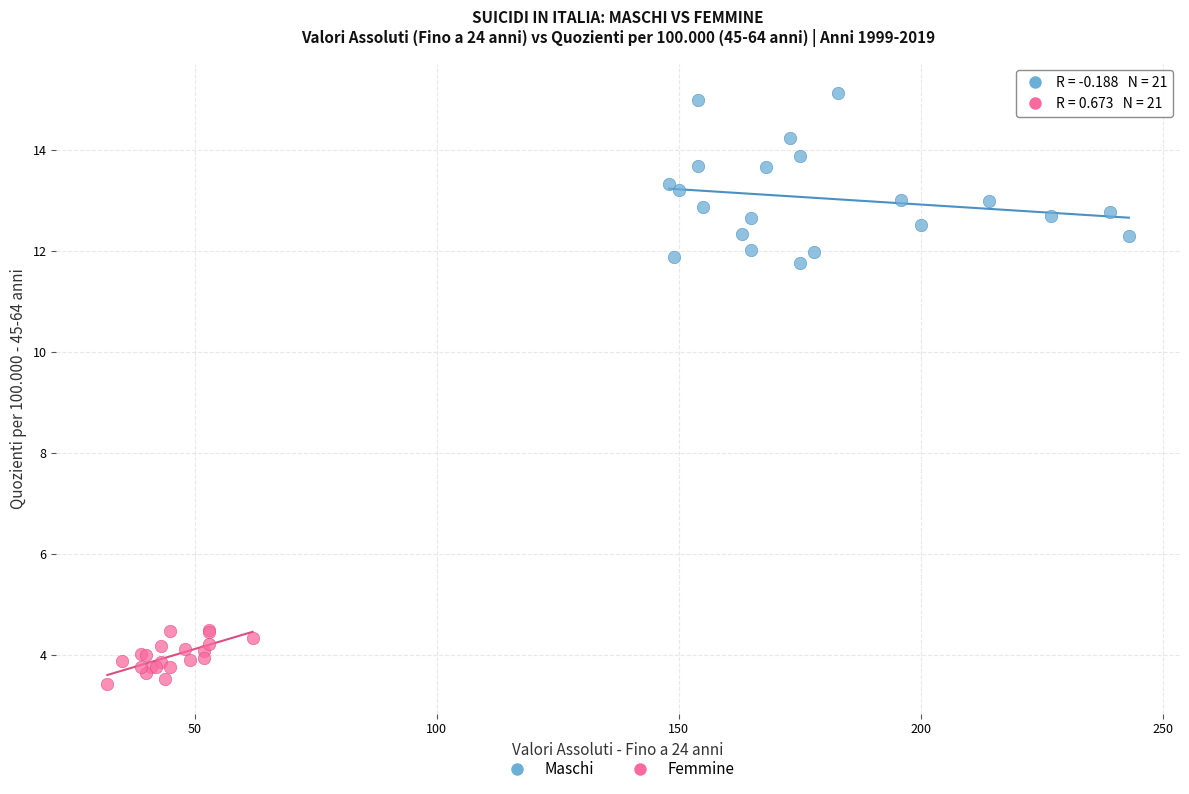

Which series contains the lowest Y value?

Femmine